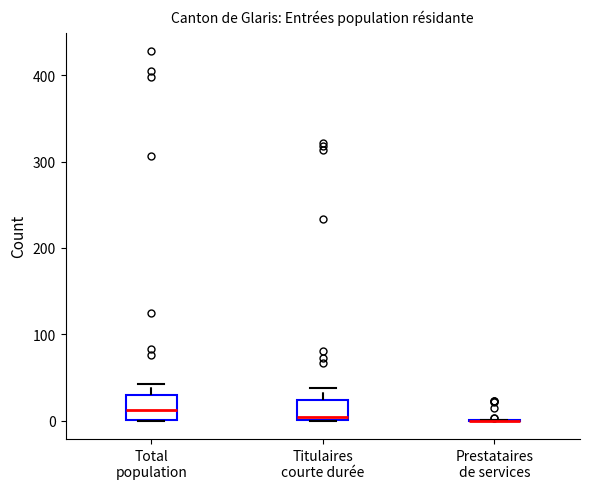

Reading left to right, read every box against the y-axis: the position of its median line, the range the box covers, and the ends of its whiskers. The values are not printed on the chart, so give them approximately, as read against the axis.

Total population: median 10, box 0 to 30, whiskers 0 to 40
Titulaires courte durée: median 0, box 0 to 20, whiskers 0 to 40
Prestataires de services: box collapsed to a line at 0, whiskers 0 to 0